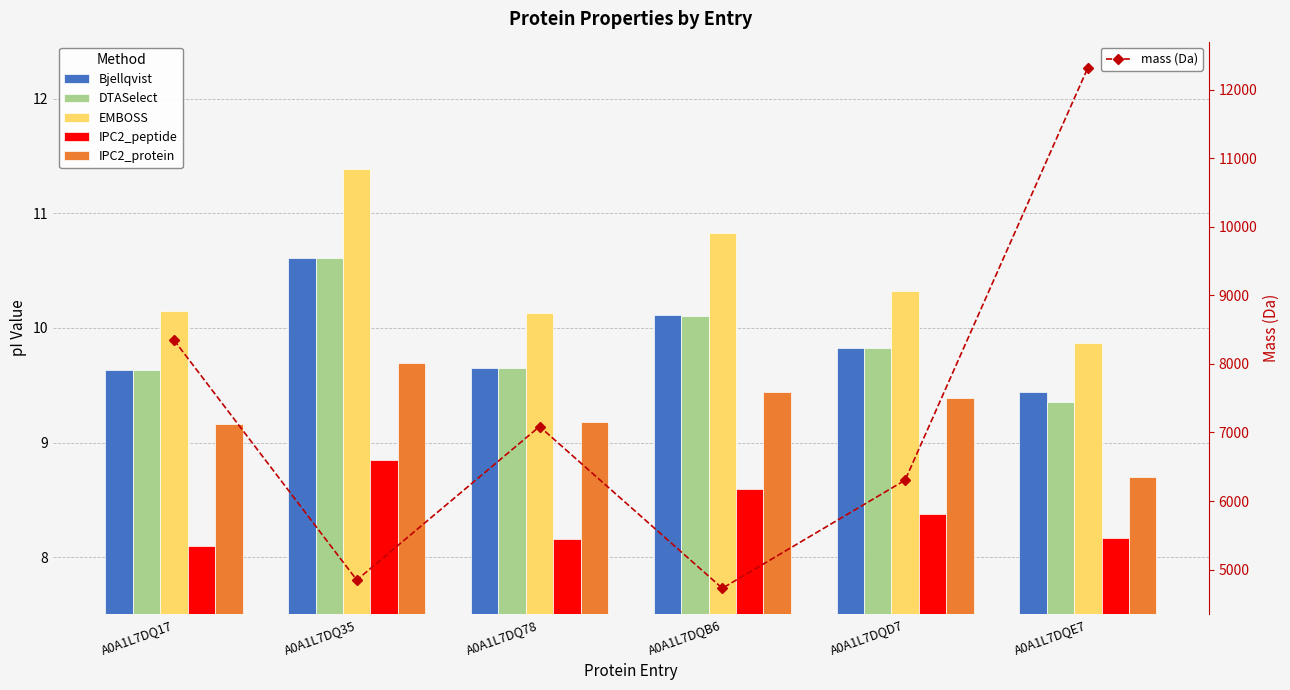

Reading right to left, list all the values displayed in this chart.

Bjellqvist: A0A1L7DQE7=9.4	A0A1L7DQD7=9.8	A0A1L7DQB6=10.1	A0A1L7DQ78=9.6	A0A1L7DQ35=10.6	A0A1L7DQ17=9.6
DTASelect: A0A1L7DQE7=9.4	A0A1L7DQD7=9.8	A0A1L7DQB6=10.1	A0A1L7DQ78=9.6	A0A1L7DQ35=10.6	A0A1L7DQ17=9.6
EMBOSS: A0A1L7DQE7=9.9	A0A1L7DQD7=10.3	A0A1L7DQB6=10.8	A0A1L7DQ78=10.1	A0A1L7DQ35=11.4	A0A1L7DQ17=10.1
IPC2_peptide: A0A1L7DQE7=8.2	A0A1L7DQD7=8.4	A0A1L7DQB6=8.6	A0A1L7DQ78=8.2	A0A1L7DQ35=8.8	A0A1L7DQ17=8.1
IPC2_protein: A0A1L7DQE7=8.7	A0A1L7DQD7=9.4	A0A1L7DQB6=9.4	A0A1L7DQ78=9.2	A0A1L7DQ35=9.7	A0A1L7DQ17=9.2
mass (Da): A0A1L7DQE7=12320.9	A0A1L7DQD7=6304.3	A0A1L7DQB6=4727.8	A0A1L7DQ78=7087.2	A0A1L7DQ35=4847.8	A0A1L7DQ17=8346.9